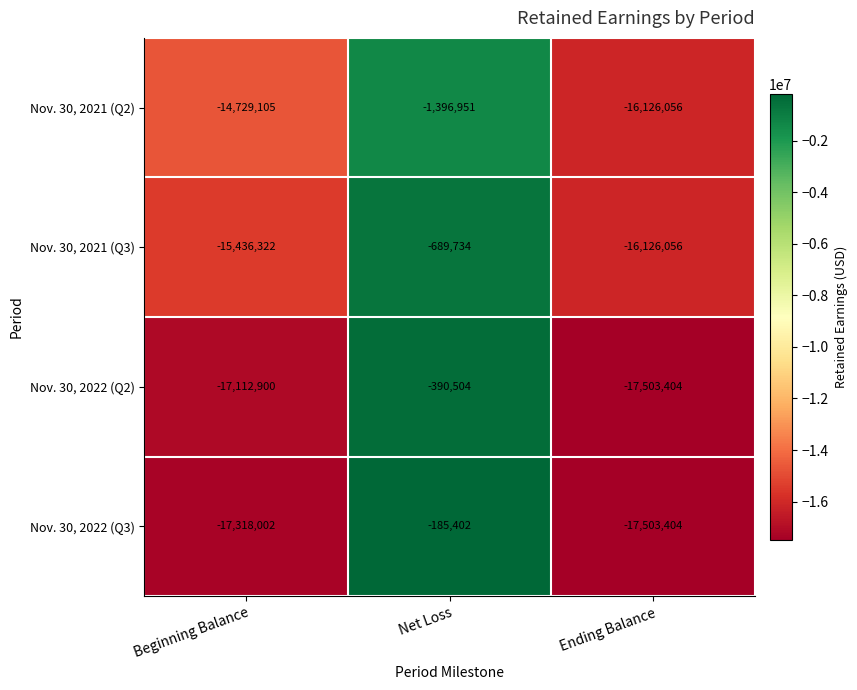

What is the difference between the highest and lowest values at Net Loss?

1211549